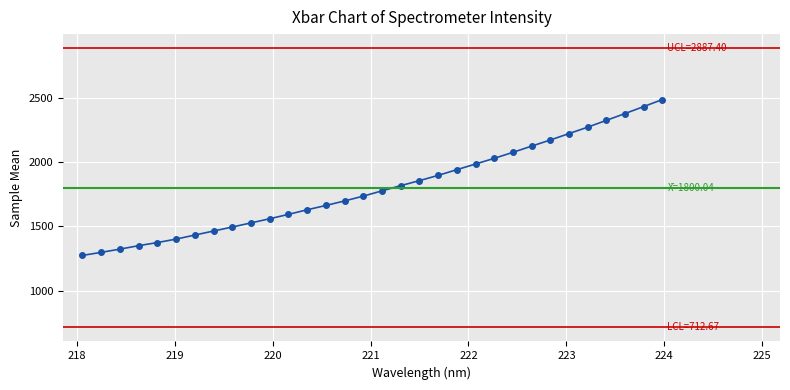

What is the difference between the maximum and minimum values?

1213.4